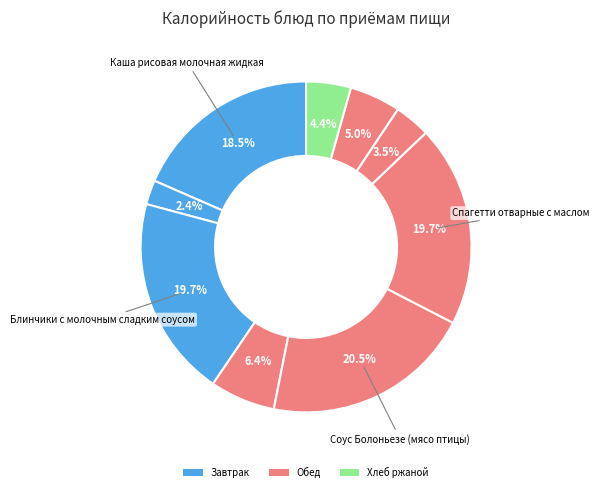

Which slice is the smallest?

Чай с сахаром